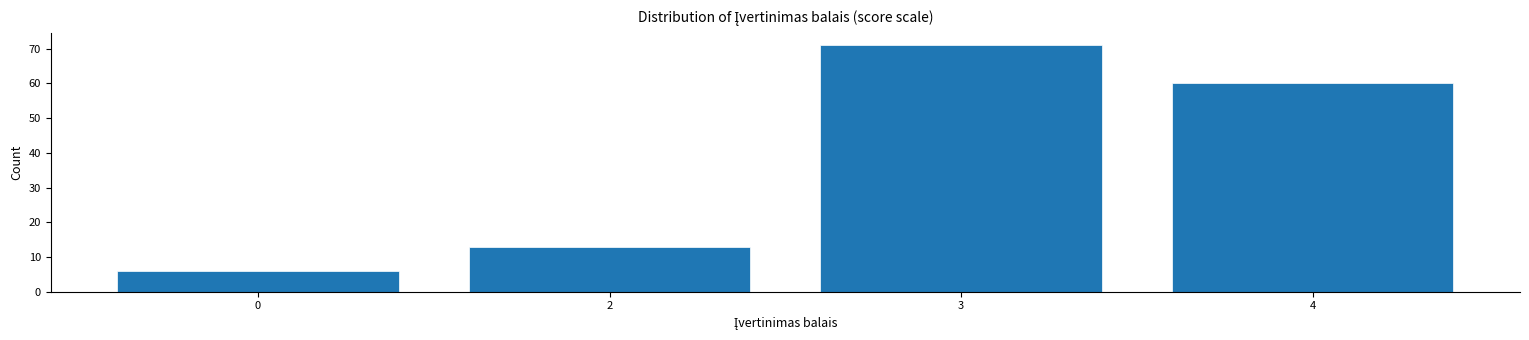

Reading left to right, transcribe all the data shown in this chart.

0=6	2=13	3=71	4=60